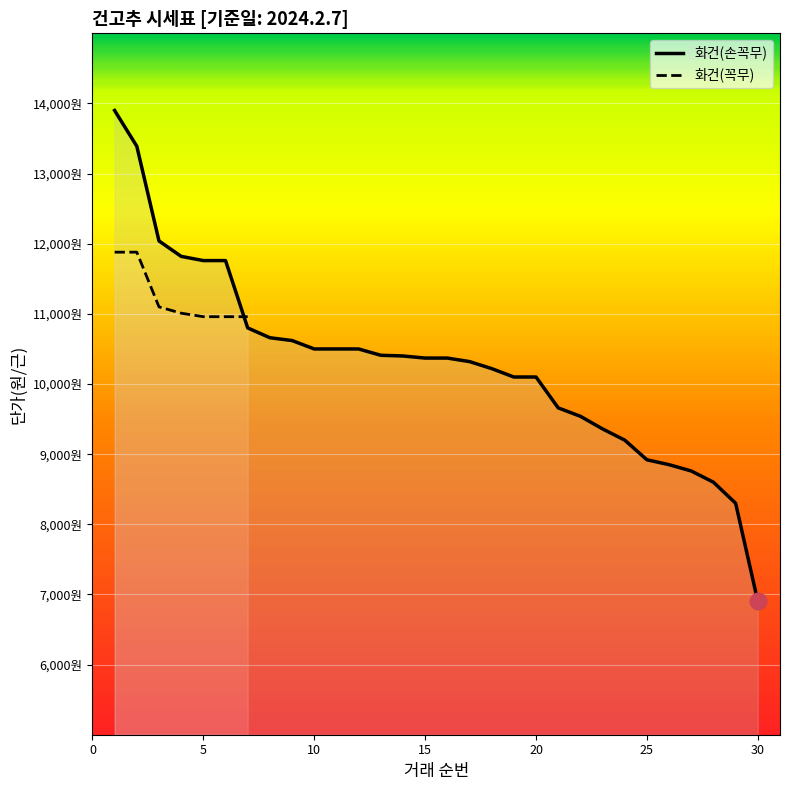

The value at 15 is 6566. True or false?

False